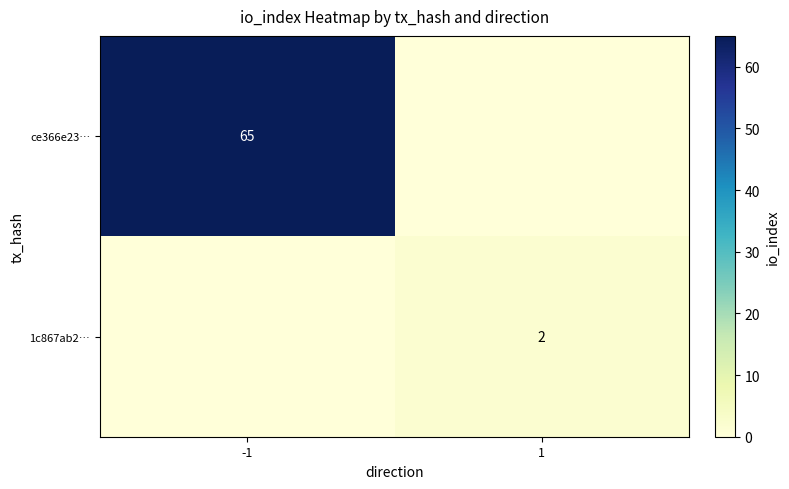

Is it true that ce366e23… equals 65 at -1?

True